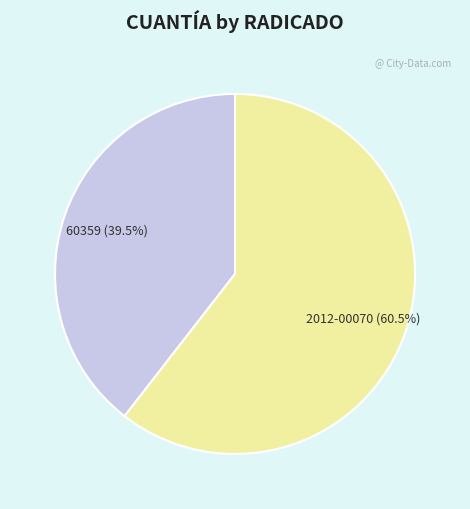

The 2012-00070 slice represents 51% of the pie. True or false?

False